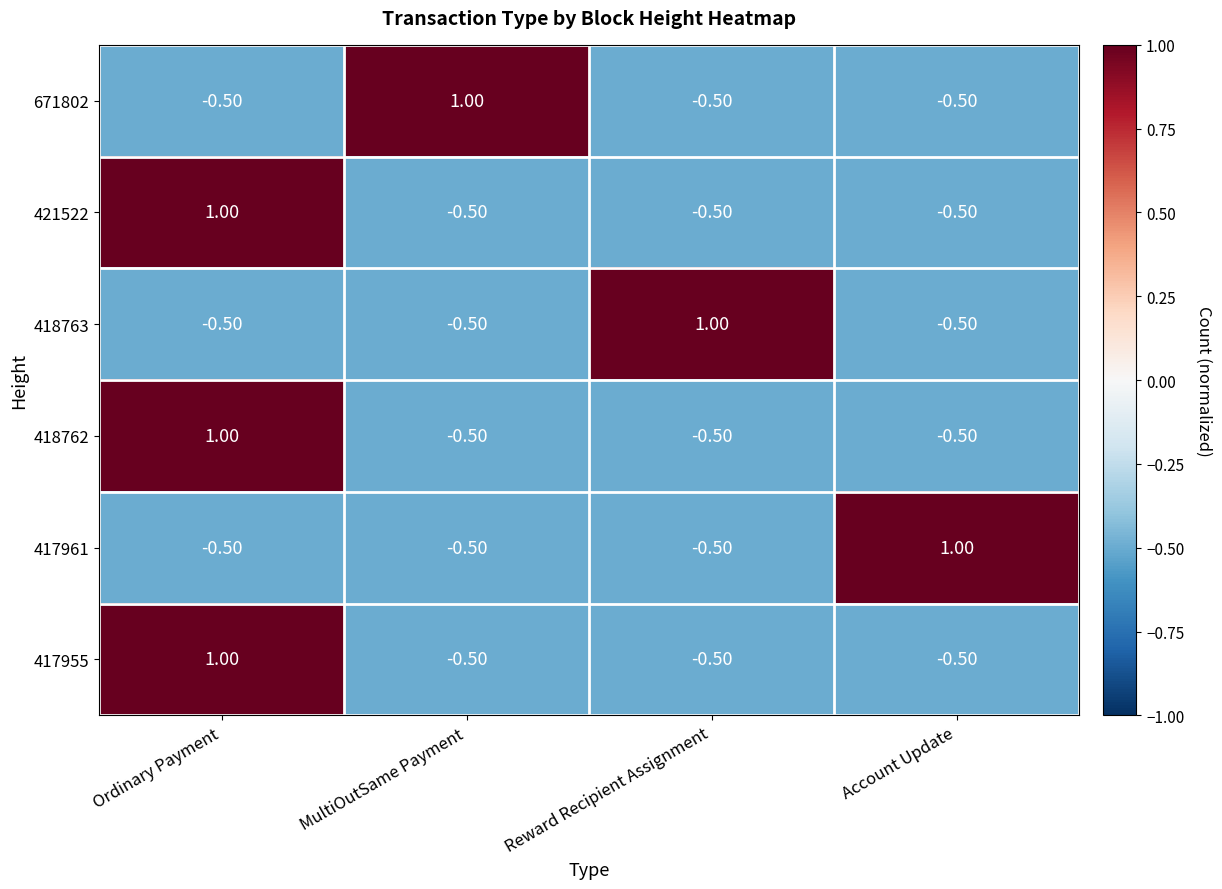

At how many categories does at least one series exceed 0?

4